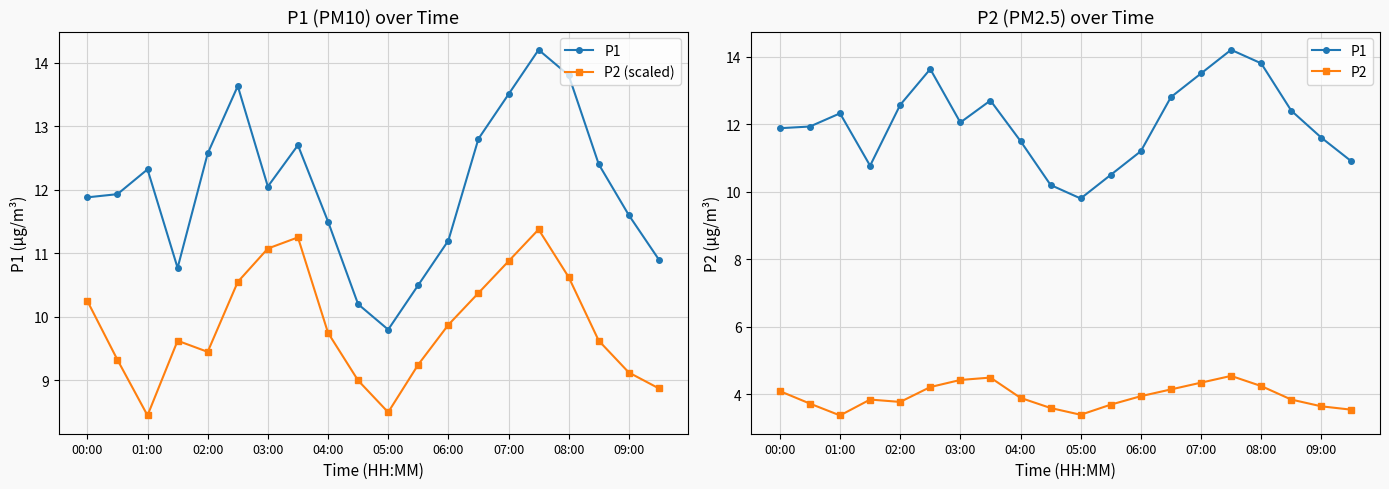

True or false: P1 has a value of 16.2 at 09:00.

False